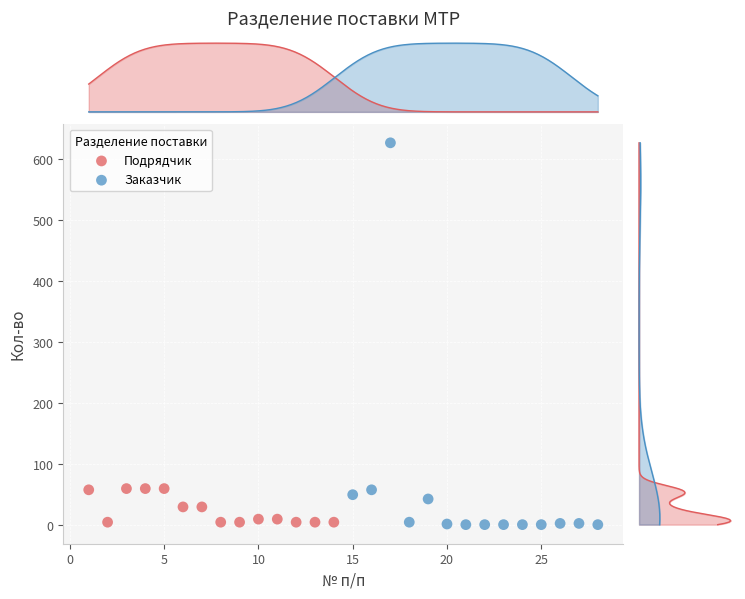

Which series has the widest spread of Y values?

Заказчик